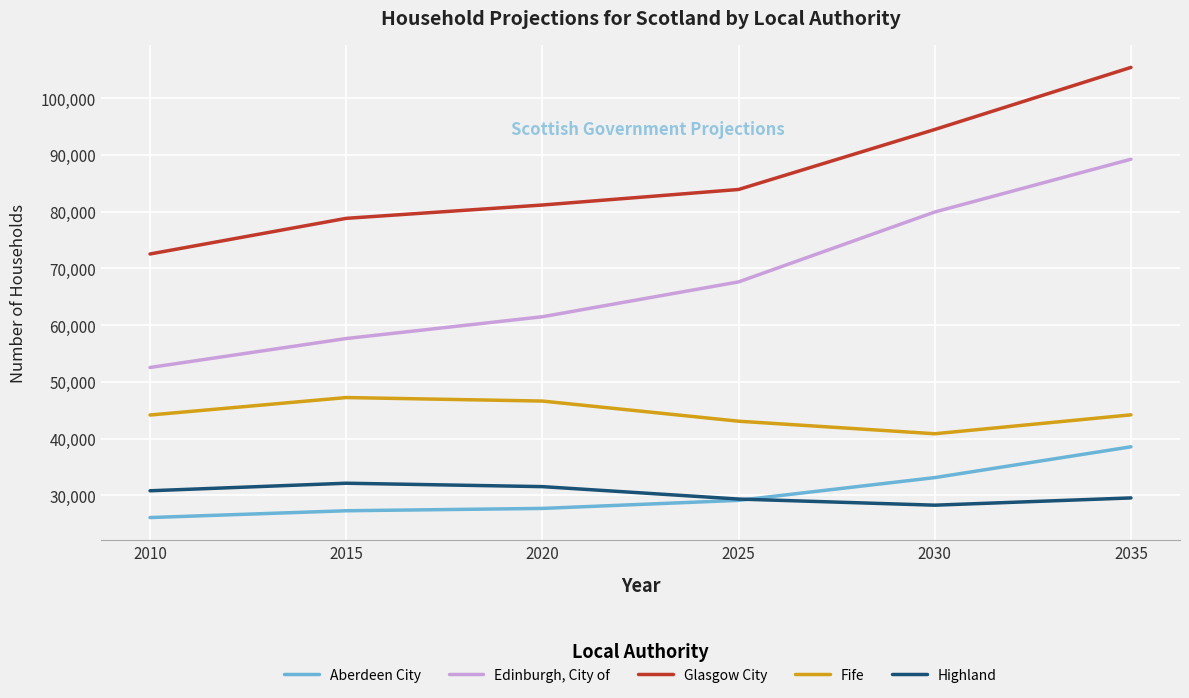

The Aberdeen City series shows 58662 at 2035. True or false?

False